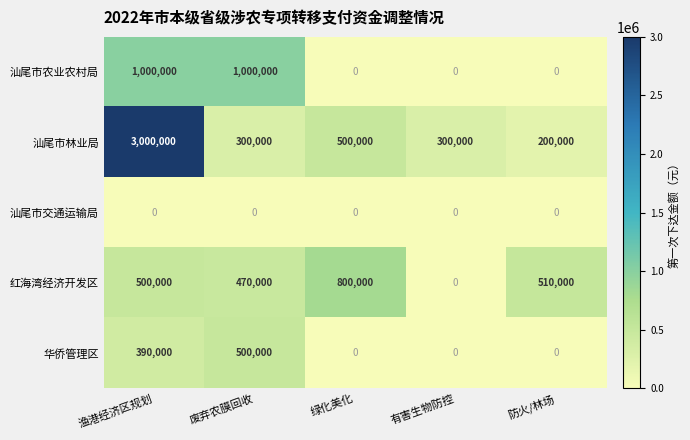

What is the total value across all series at 废弃农膜回收?

2270000